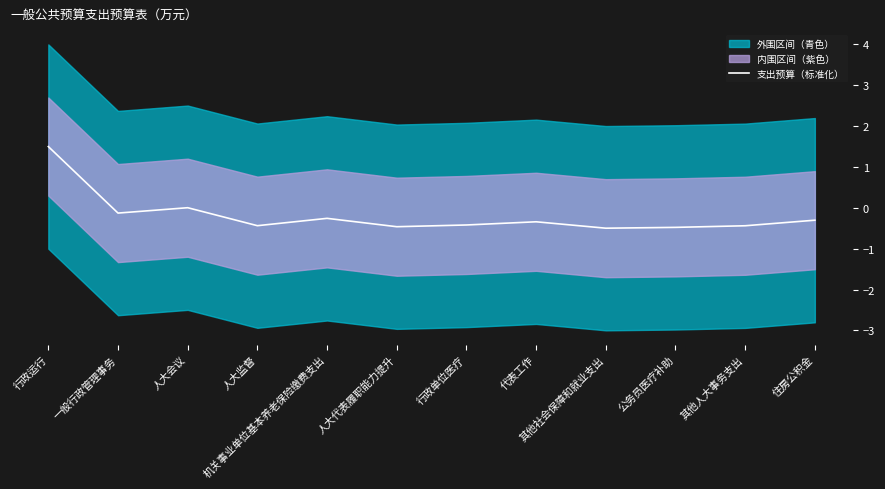

Reading left to right, extract all data points from this chart.

行政运行=1.5	一般行政管理事务=-0.1	人大会议=0.0	人大监督=-0.4	机关事业单位基本养老保险缴费支出=-0.3	人大代表履职能力提升=-0.5	行政单位医疗=-0.4	代表工作=-0.3	其他社会保障和就业支出=-0.5	公务员医疗补助=-0.5	其他人大事务支出=-0.4	住房公积金=-0.3